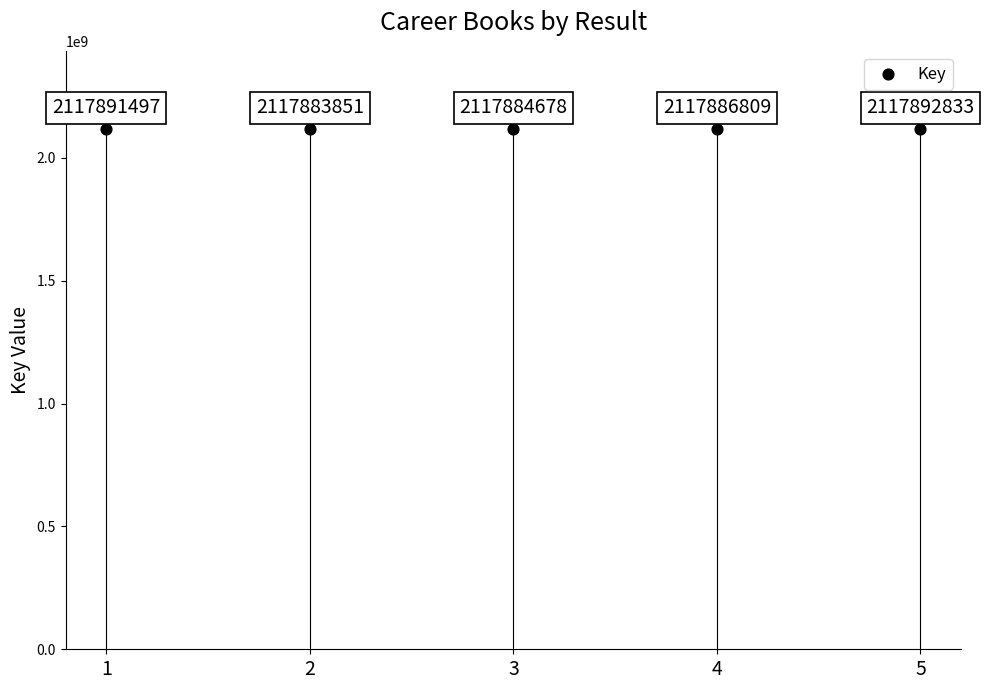

What Y value in the scatter plot is closest to 2117888342?

2117886809